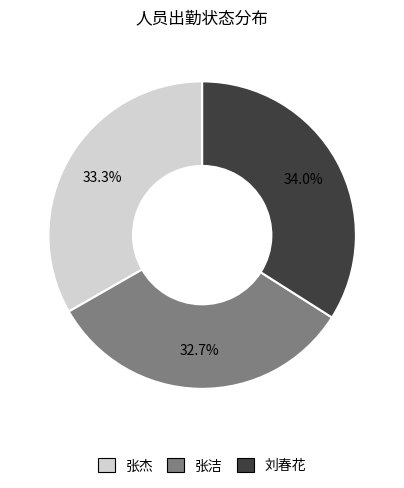

What is the ratio of the value at 刘春花 to the value at 张洁?

1.0